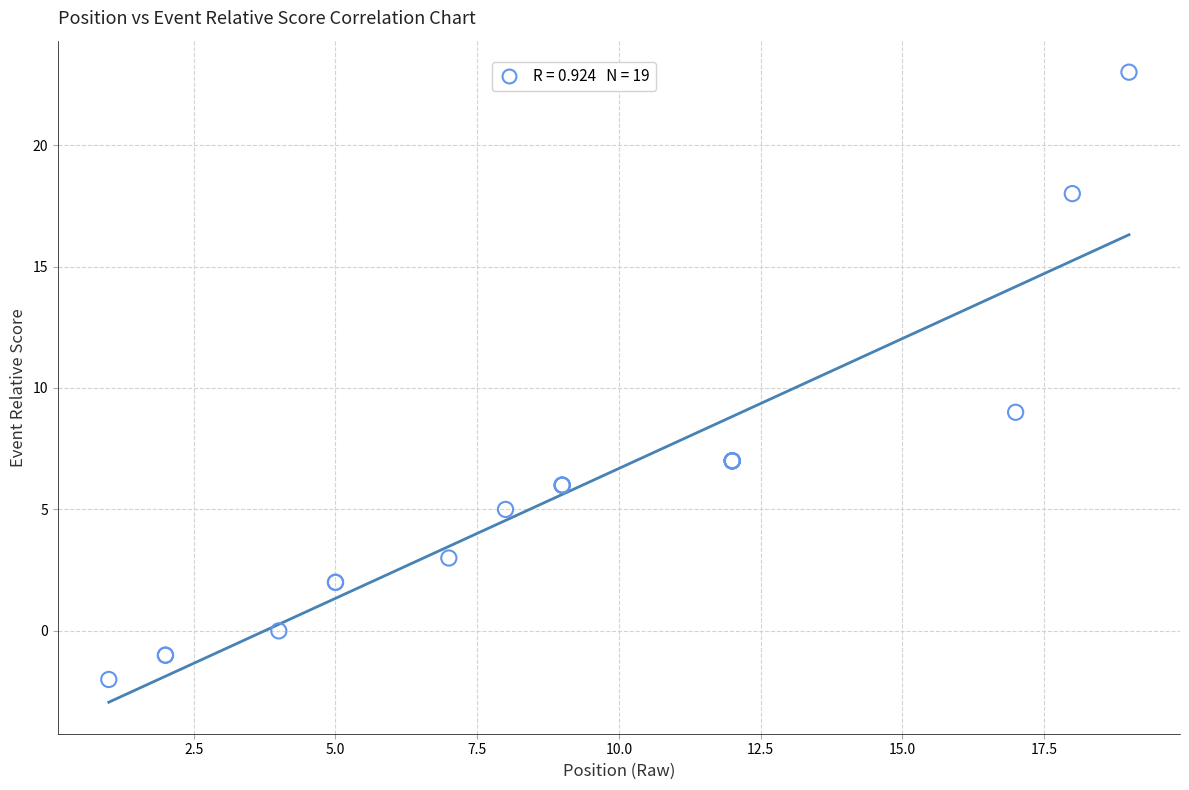

What Y value in the scatter plot is closest to 10?

9